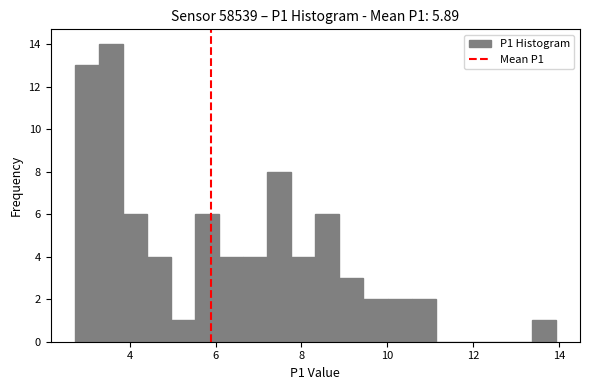

Read against the x-axis, roughly where is the centre of the tallest bar?

3.6